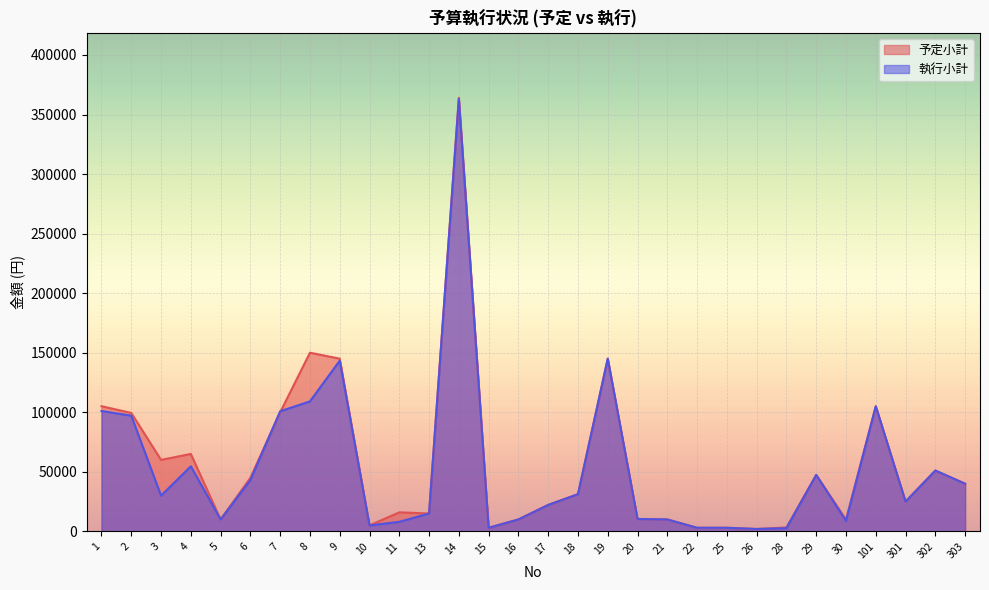

What is the value of the 執行小計 point at the 27th from the left?

105000